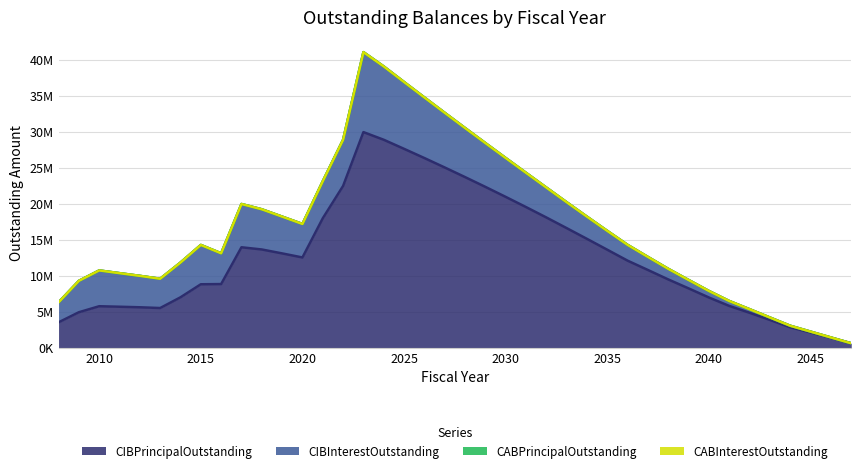

How many lines are shown in the chart?

4